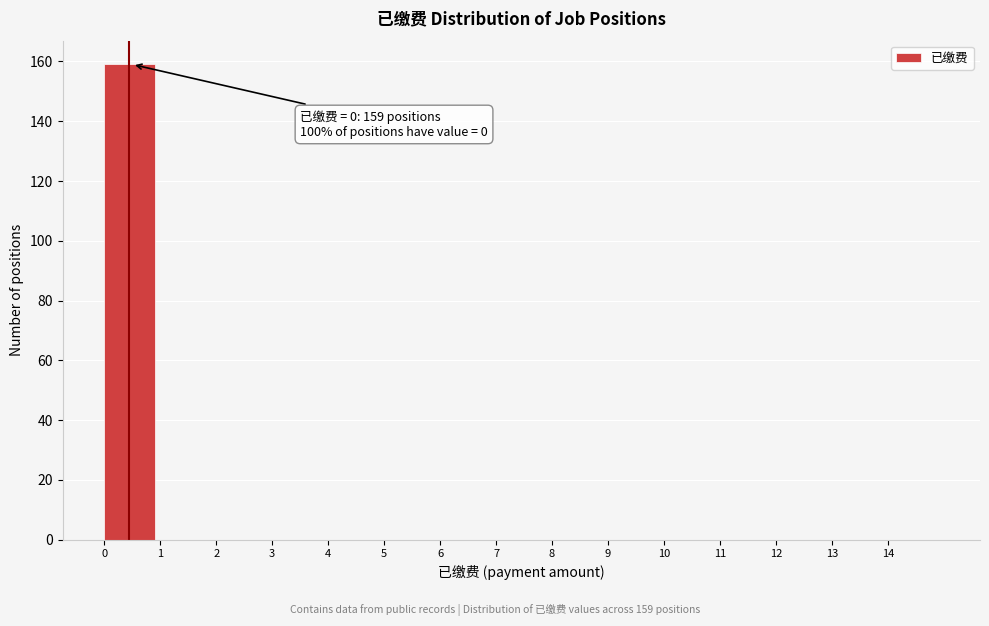

Which range on the x-axis has the tallest bar?

0 to 1